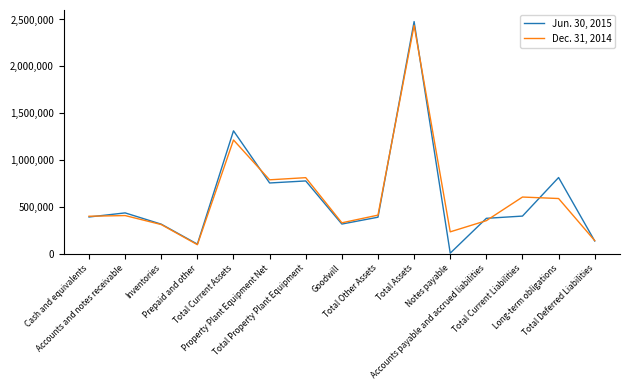

Which series changed the most between Accounts and notes receivable and Total Deferred Liabilities?

Jun. 30, 2015